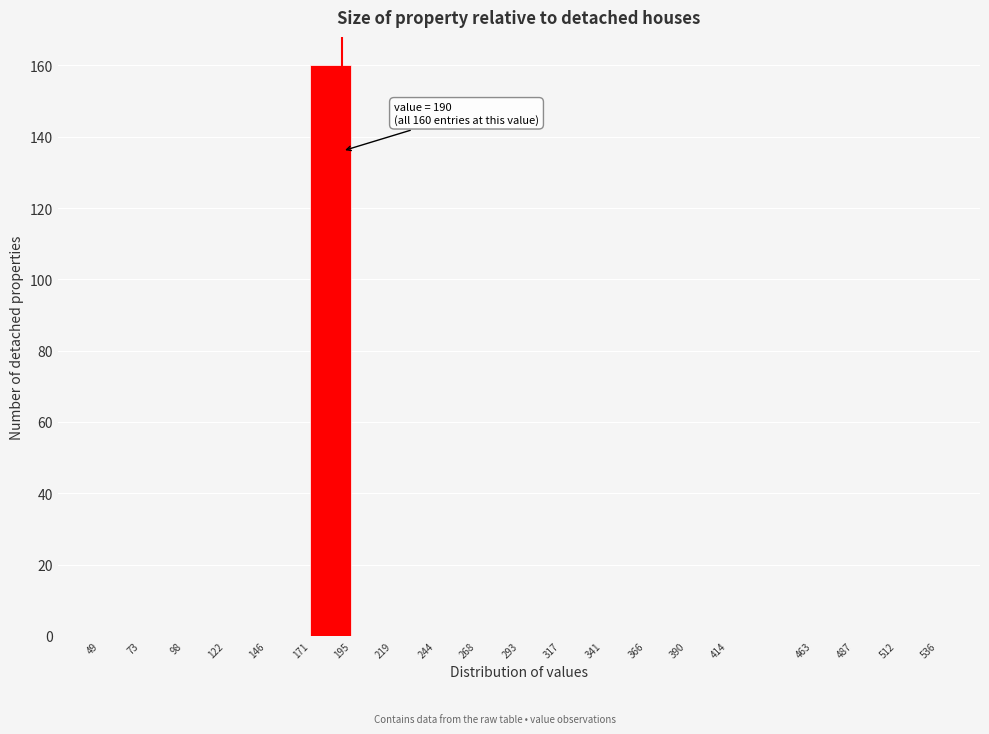

Which range on the x-axis has the tallest bar?

171 to 195